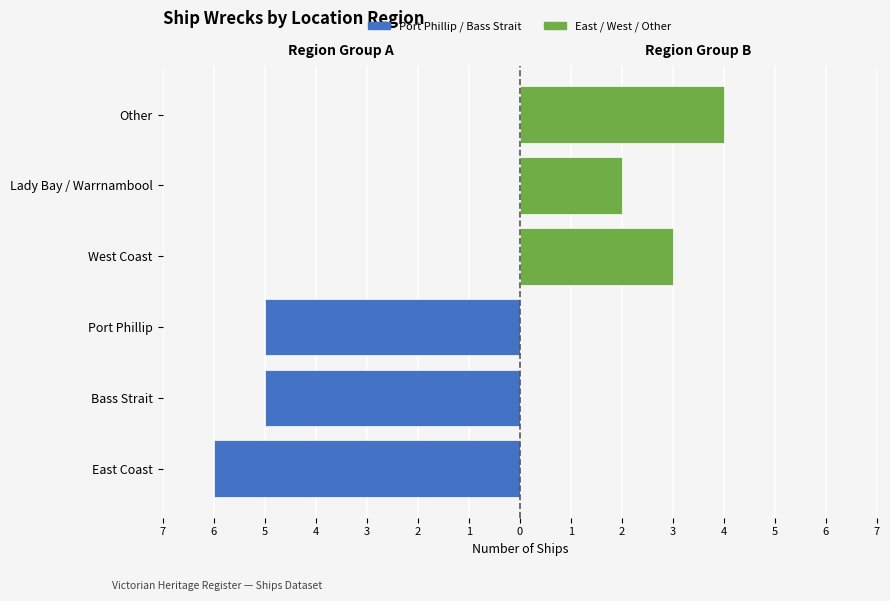

Which series has the widest spread of values?

Port Phillip / Bass Str.